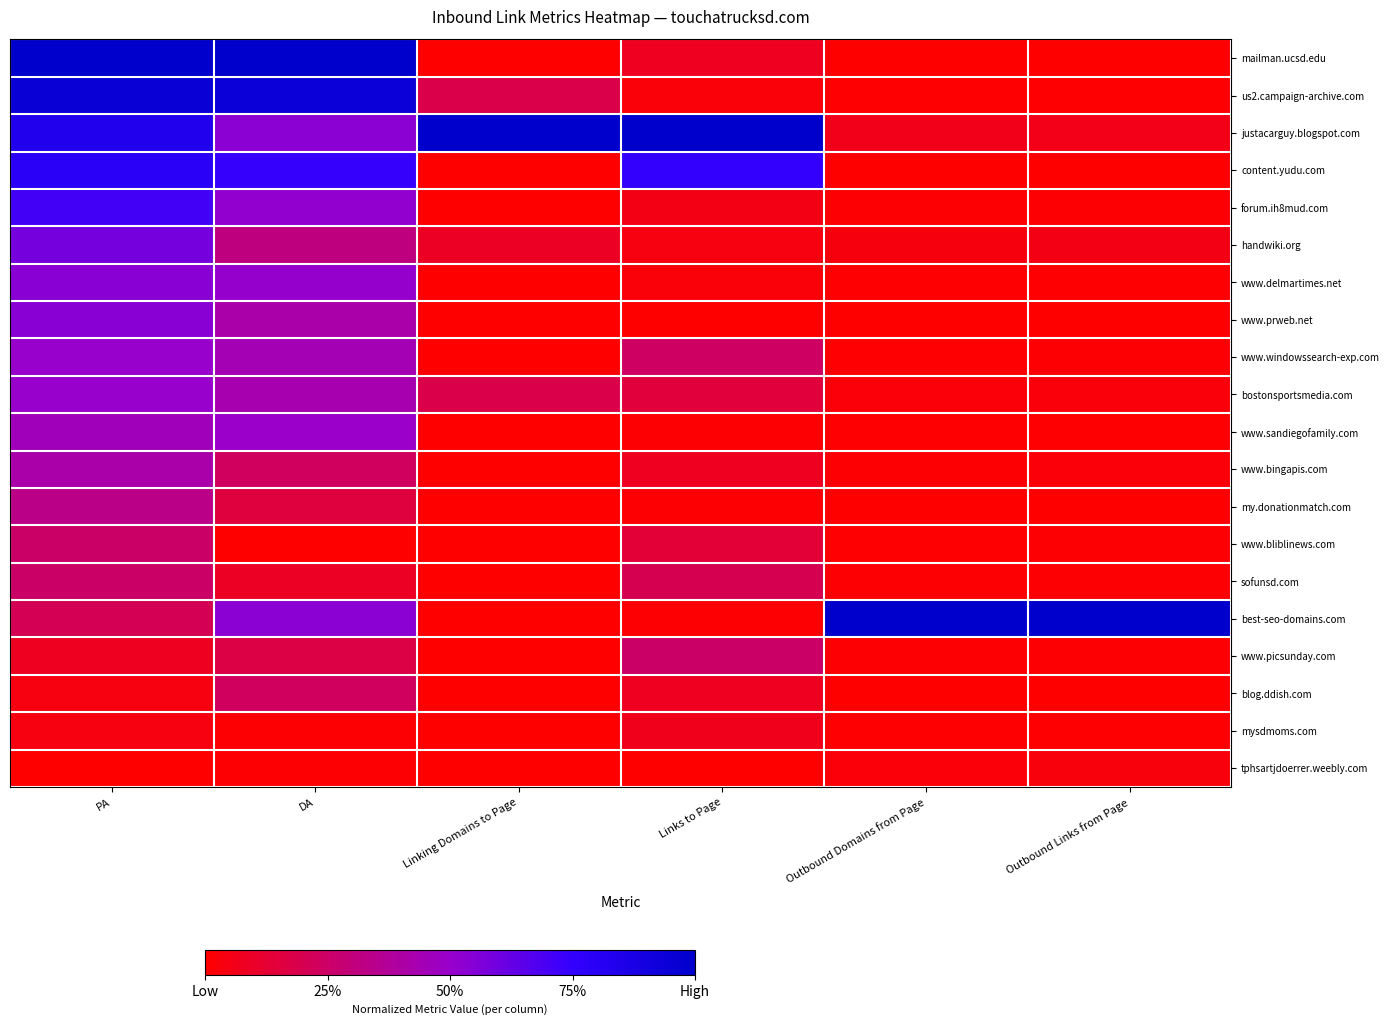

What is the total value across all series at Linking Domains to Page?

1.5